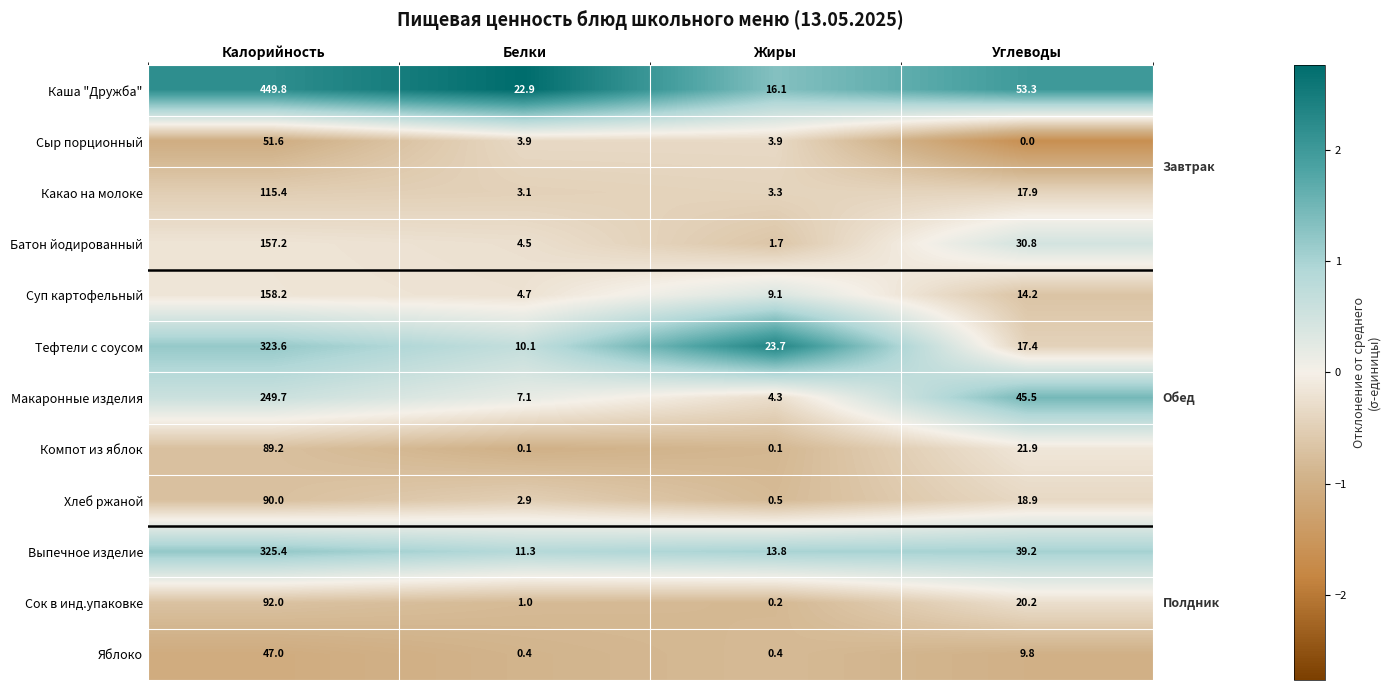

Which series changed the most between Калорийность and Углеводы?

Каша "Дружба"